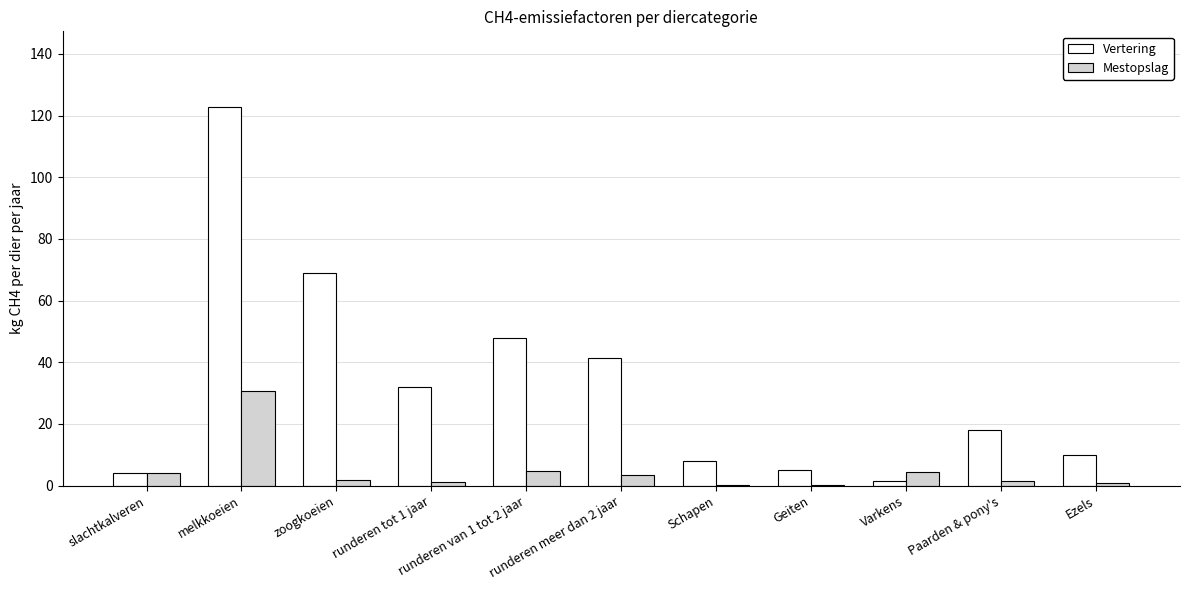

How many groups of bars are there?

11